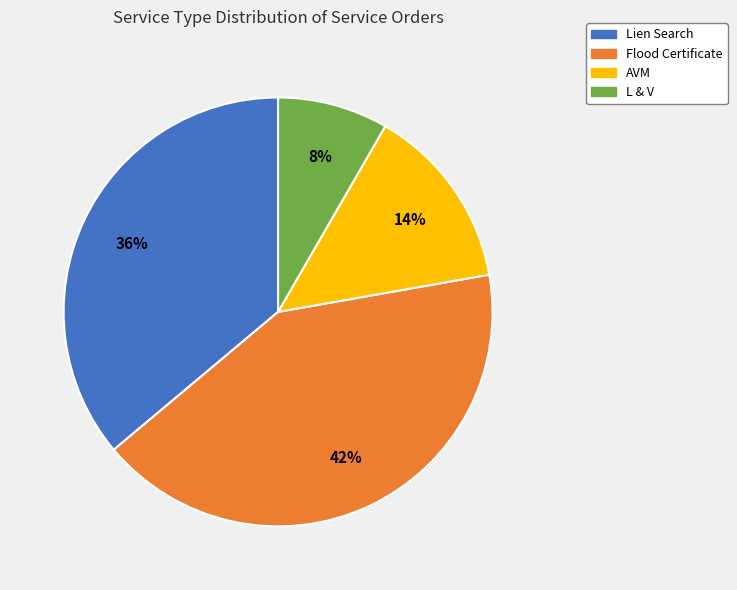

Approximately how many times larger is the value at AVM compared to Flood Certificate?

0.3